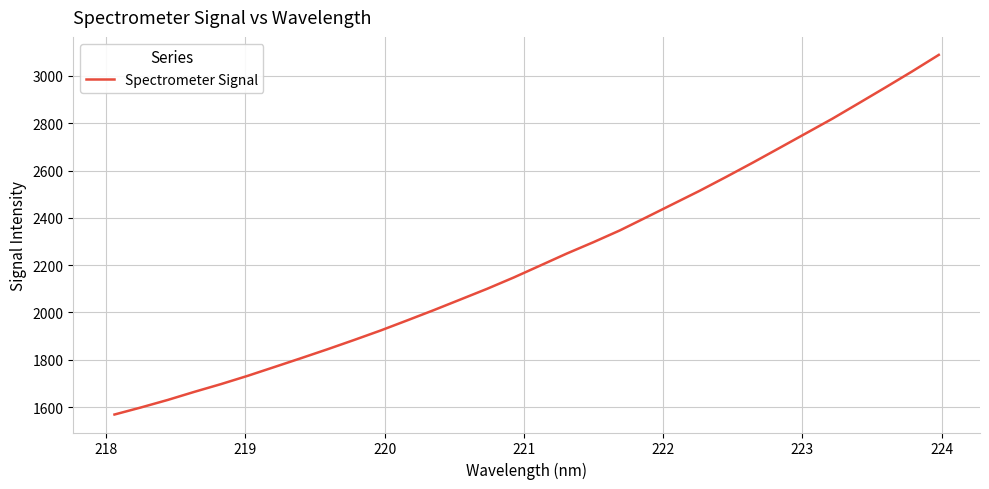

What is the minimum value shown in the chart?

1568.6